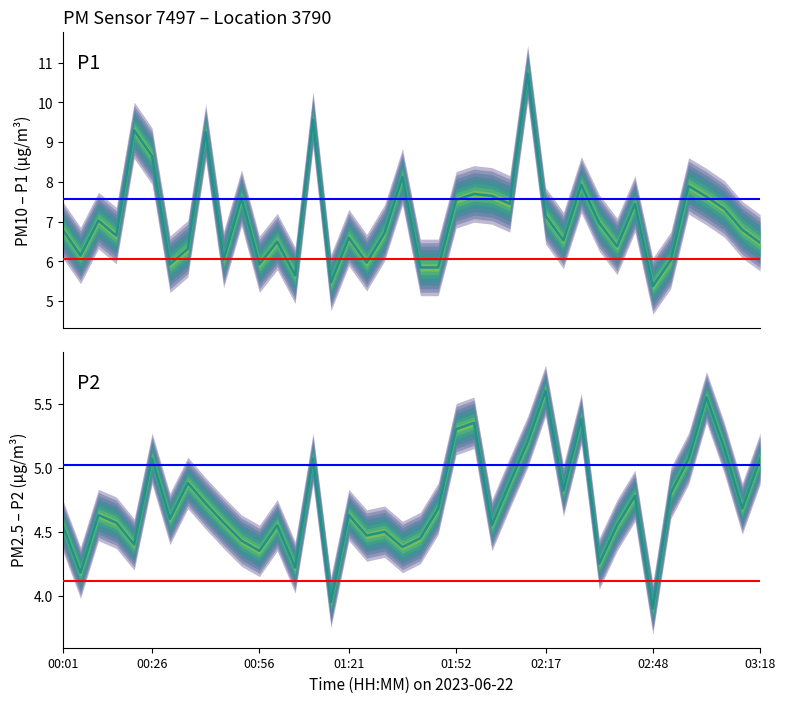

What is the spread (max minus min) of values at 01:21?

2.0